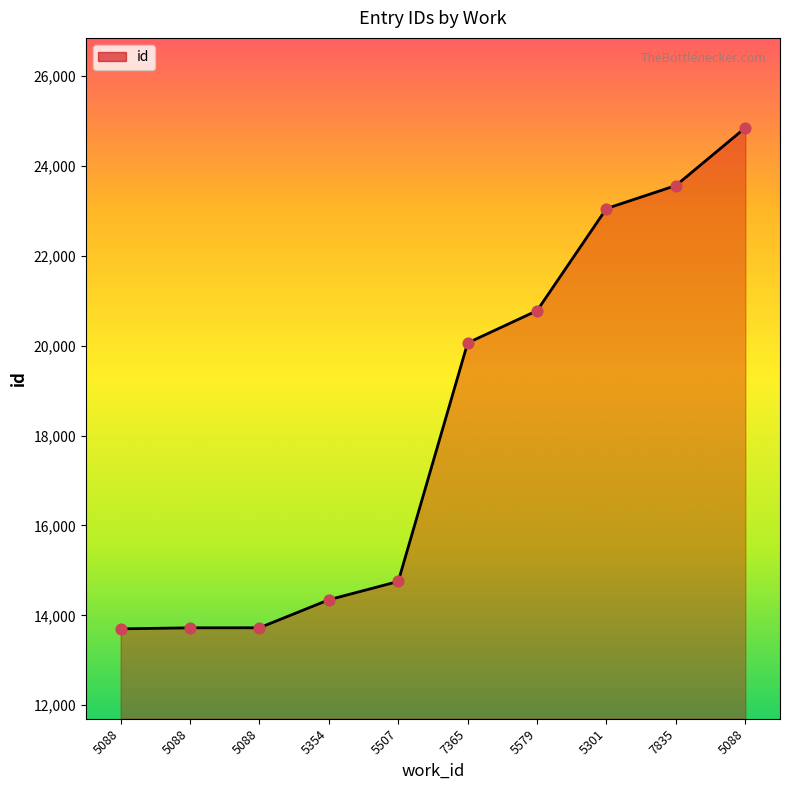

Approximately how many times larger is the value at 5579 compared to 5088?

1.5